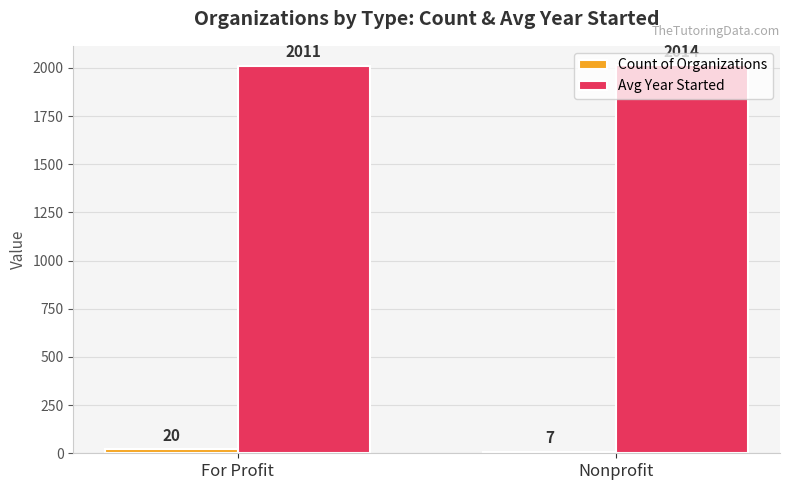

What is the difference between the highest and lowest values at Nonprofit?

2007